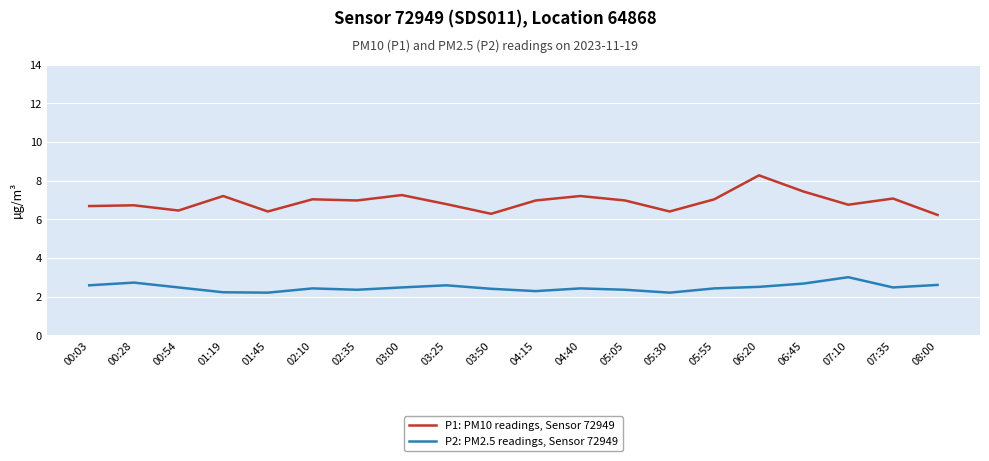

Is the value of P2: PM2.5 readings, Sensor 72949 at 05:30 greater than the value of P1: PM10 readings, Sensor 72949 at 04:15?

No